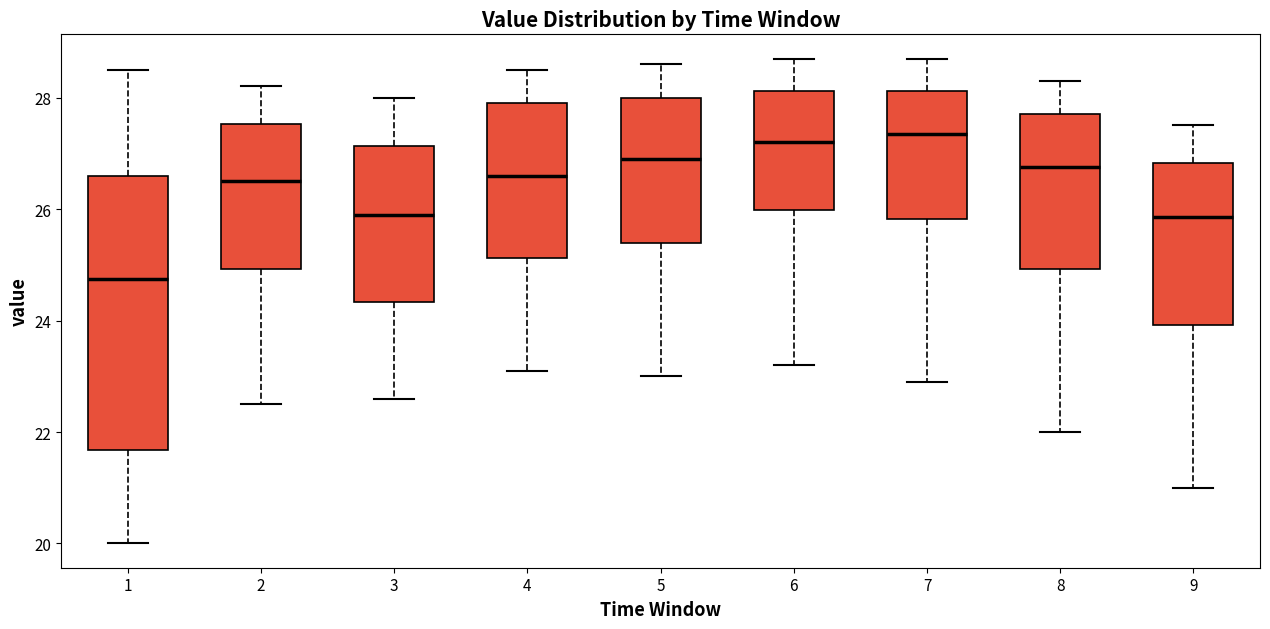

Where is the lower edge of the box at x = 2 on the y-axis? The values are not printed on the chart, so give them approximately, as read against the axis.

25.0